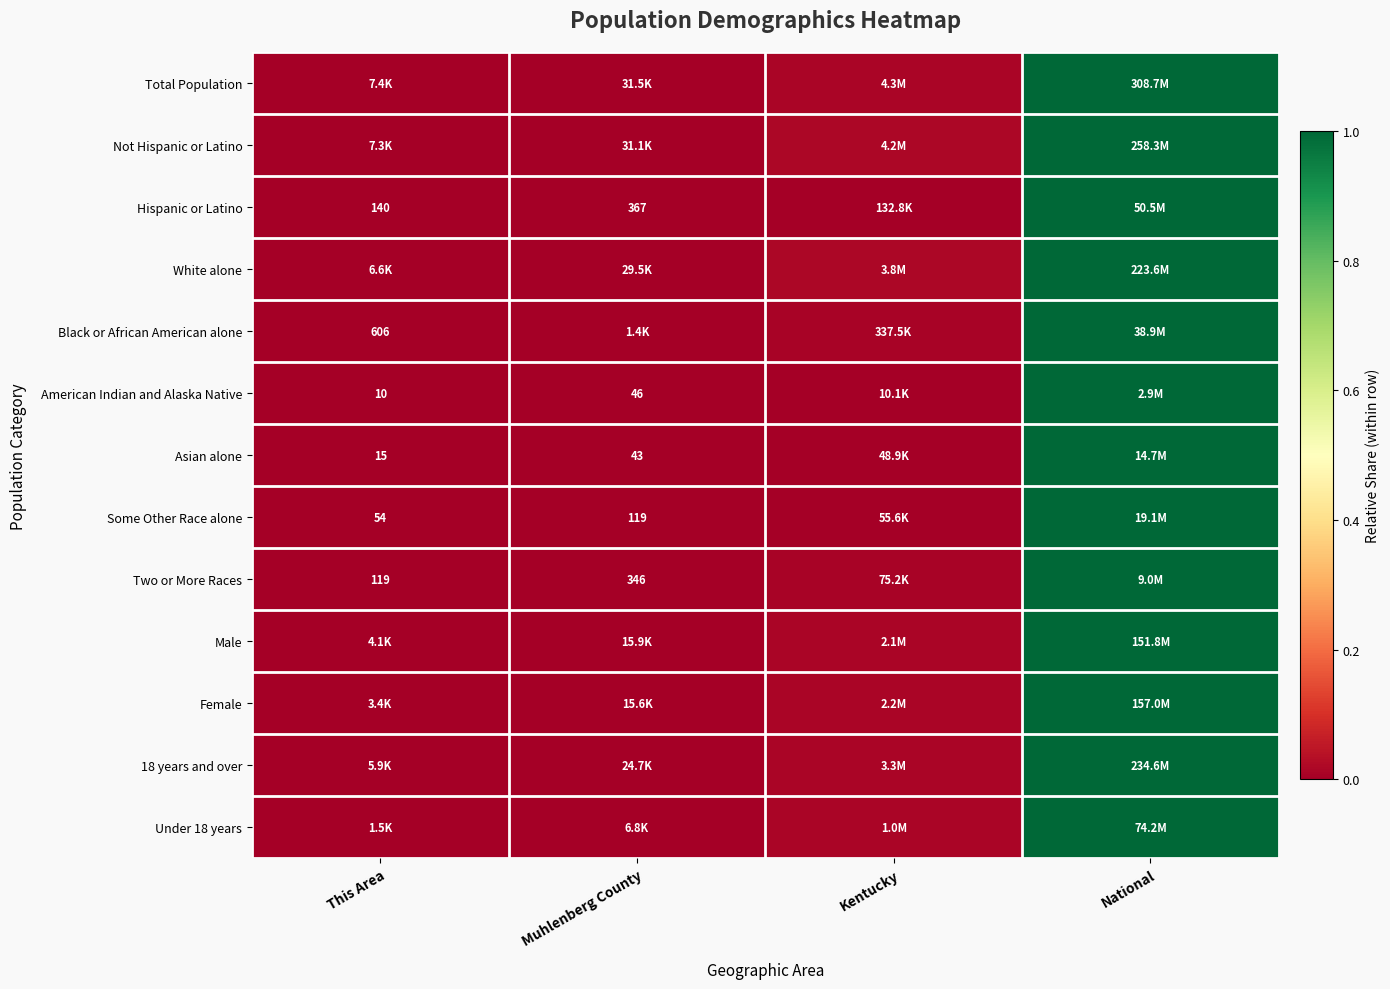

The value of Two or More Races at National is 1.0. True or false?

True